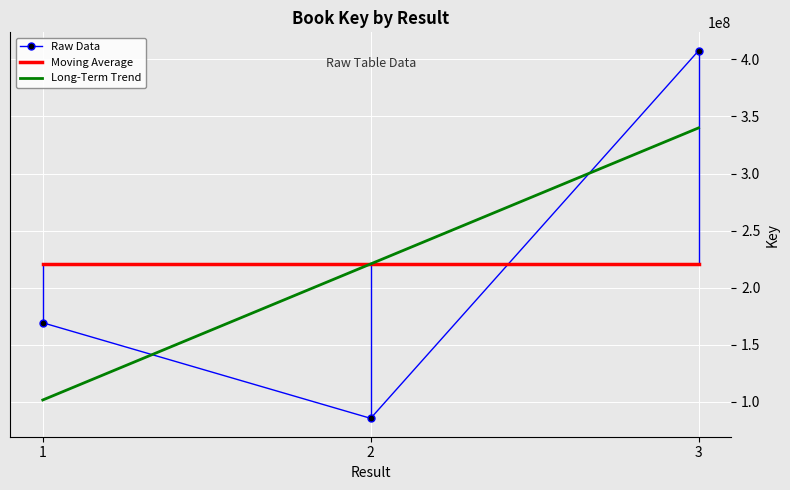

At which category is the sum across all series the highest?

3